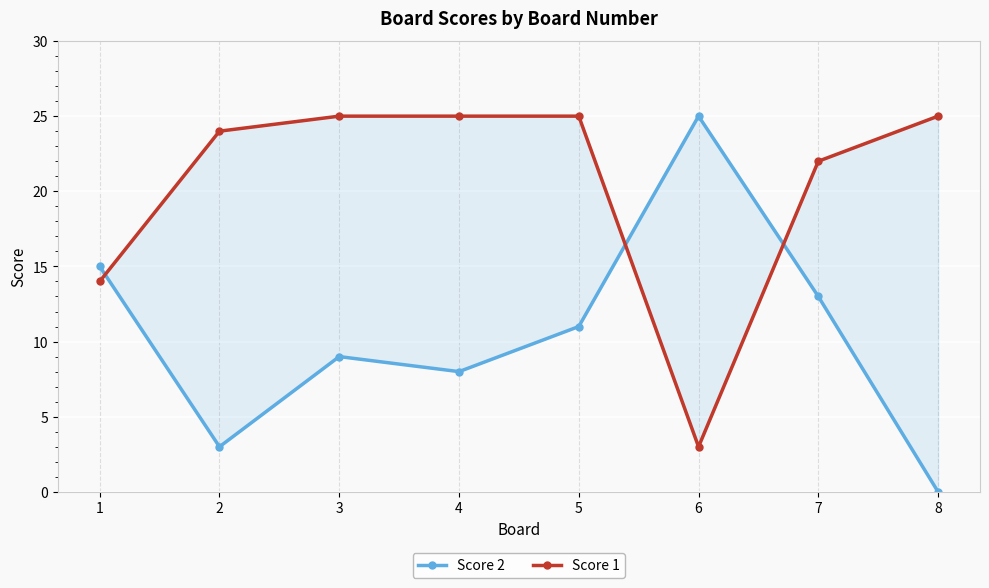

Where do Score 1 and Score 2 first cross each other?

1 and 2